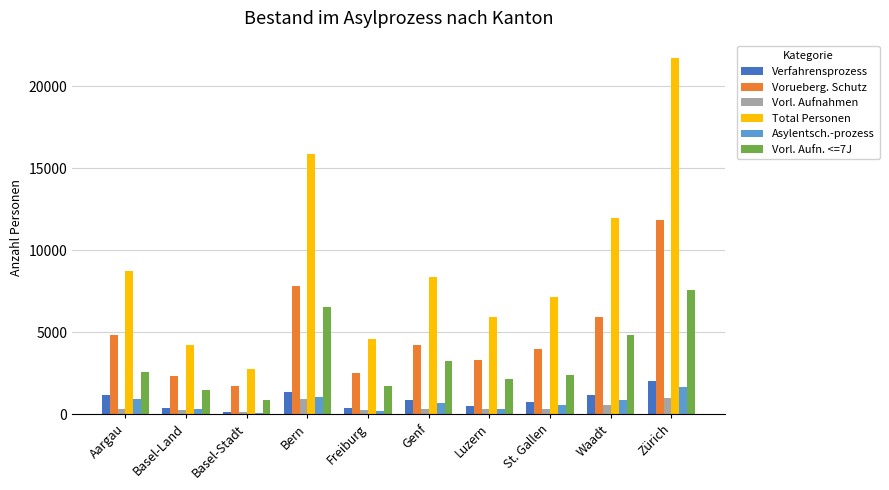

What is the greatest value displayed?

21710